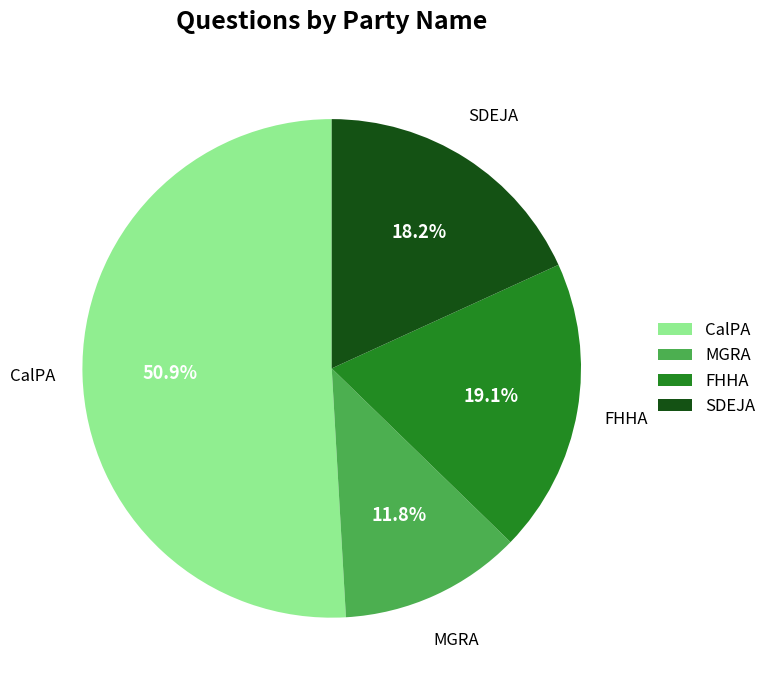

How many slices are in this pie chart?

4